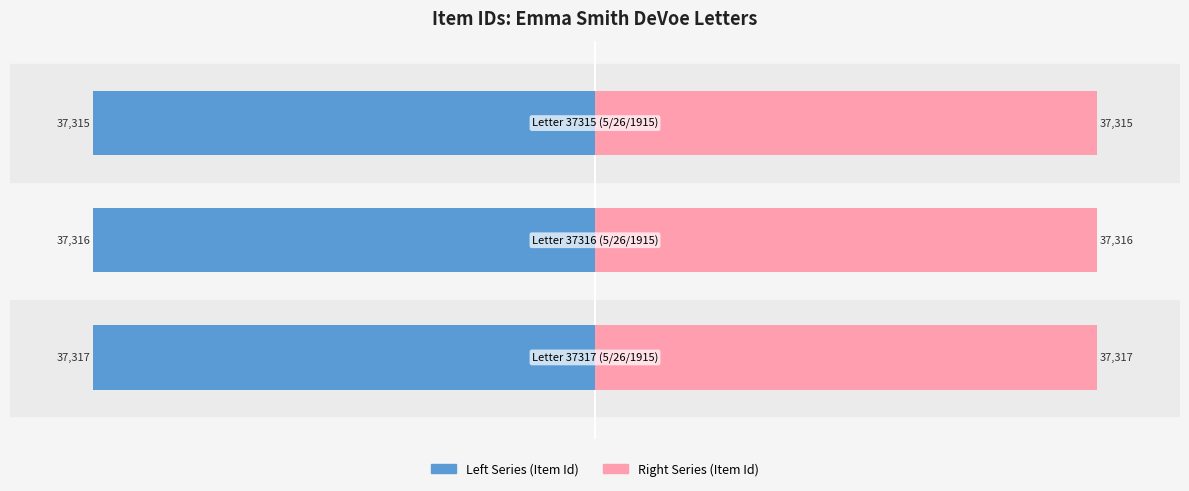

How many bars are there in each group?

2